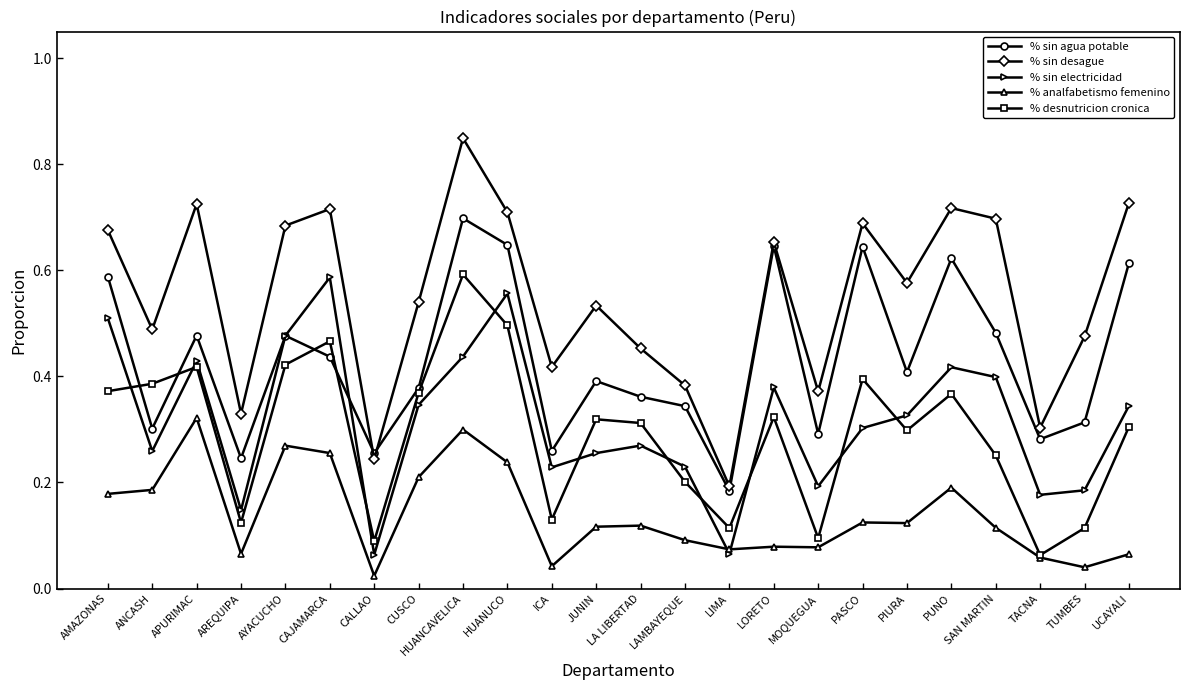

Is it true that % sin agua potable equals 0.5 at LA LIBERTAD?

False